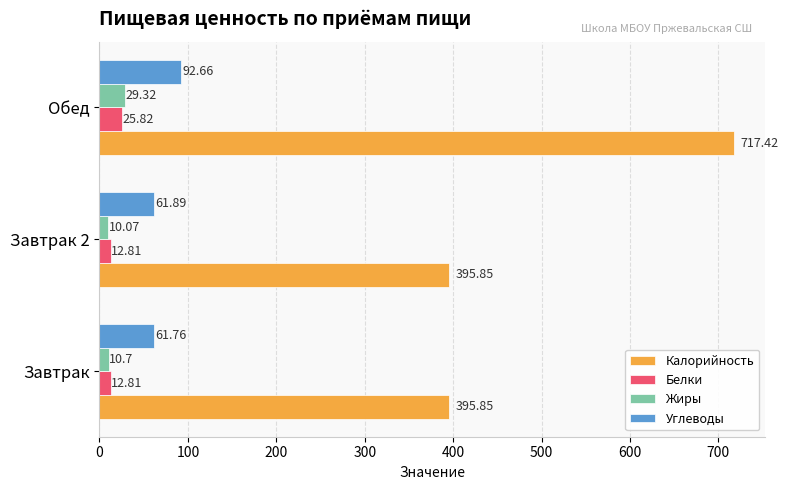

At which category is the sum across all series the highest?

Обед